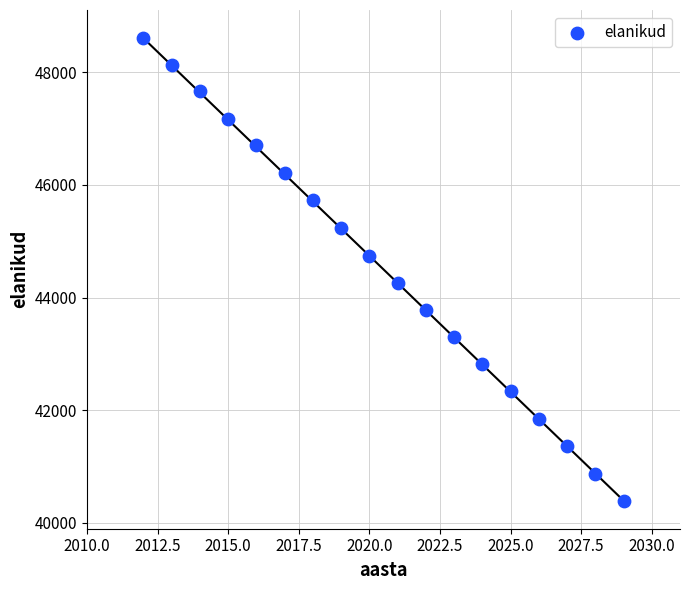

What is the range of Y values (max minus min)?

8206